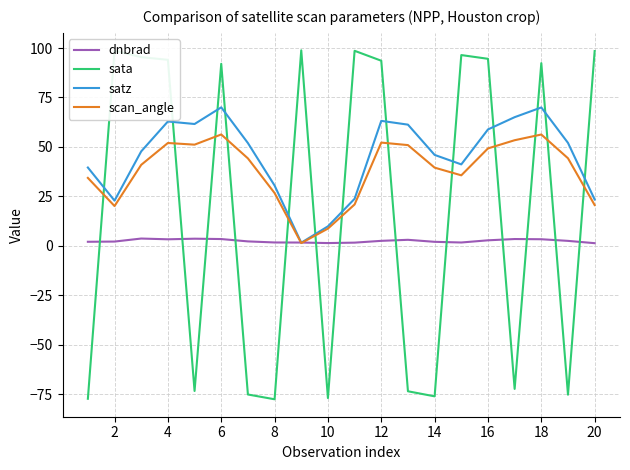

How many intersections are there between sata and dnbrad?

13